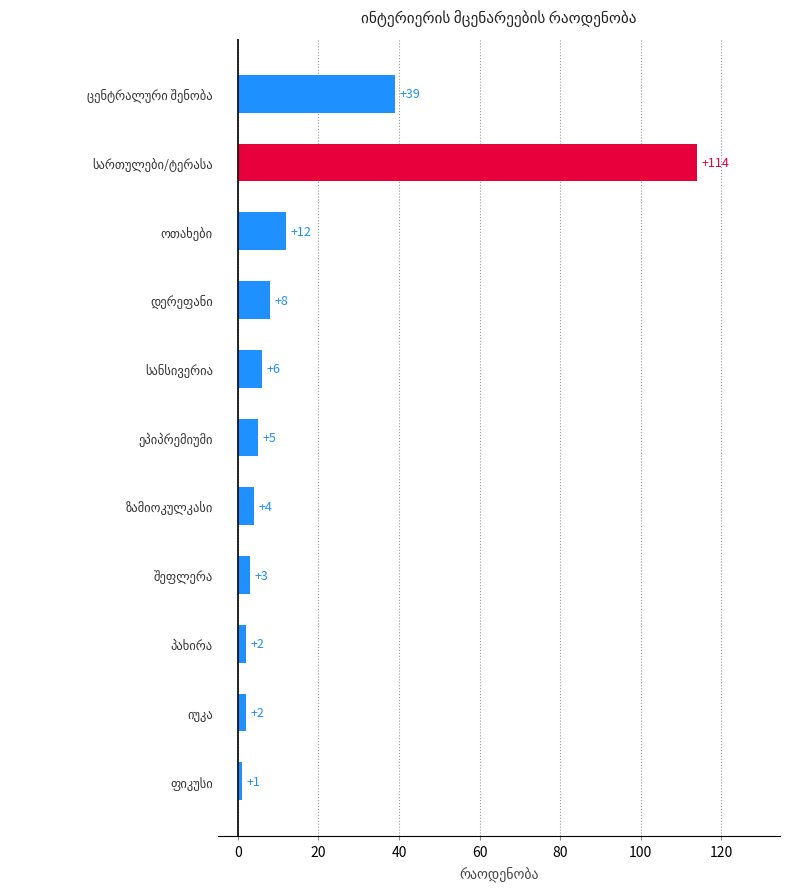

Count the number of data series in this chart.

1